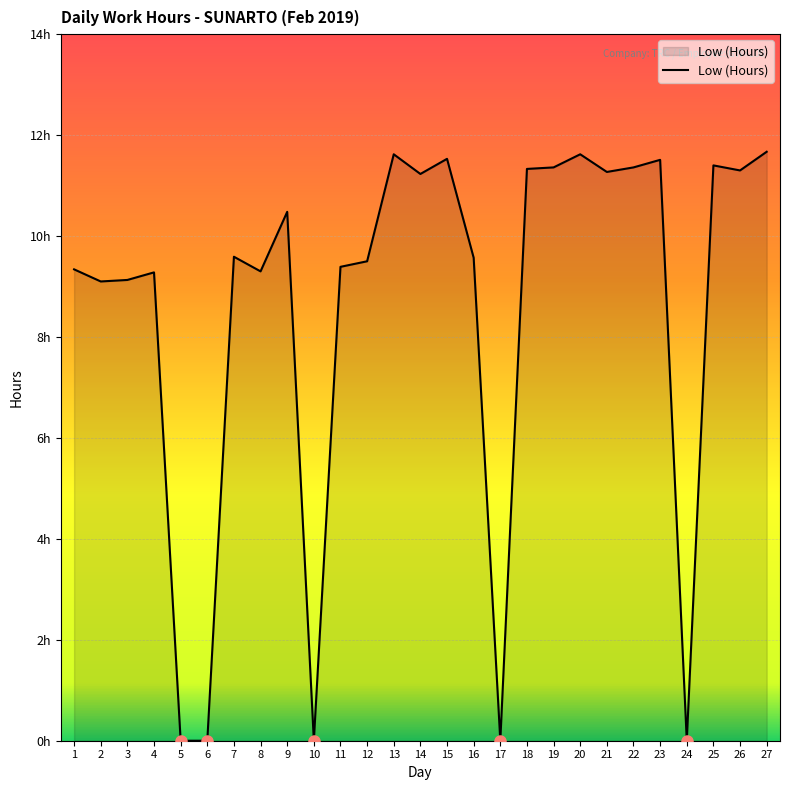

What is the average value?

8.6